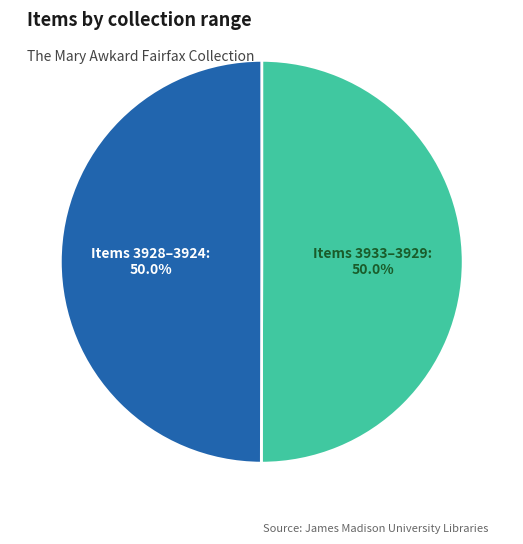

How many segments does this pie chart have?

2